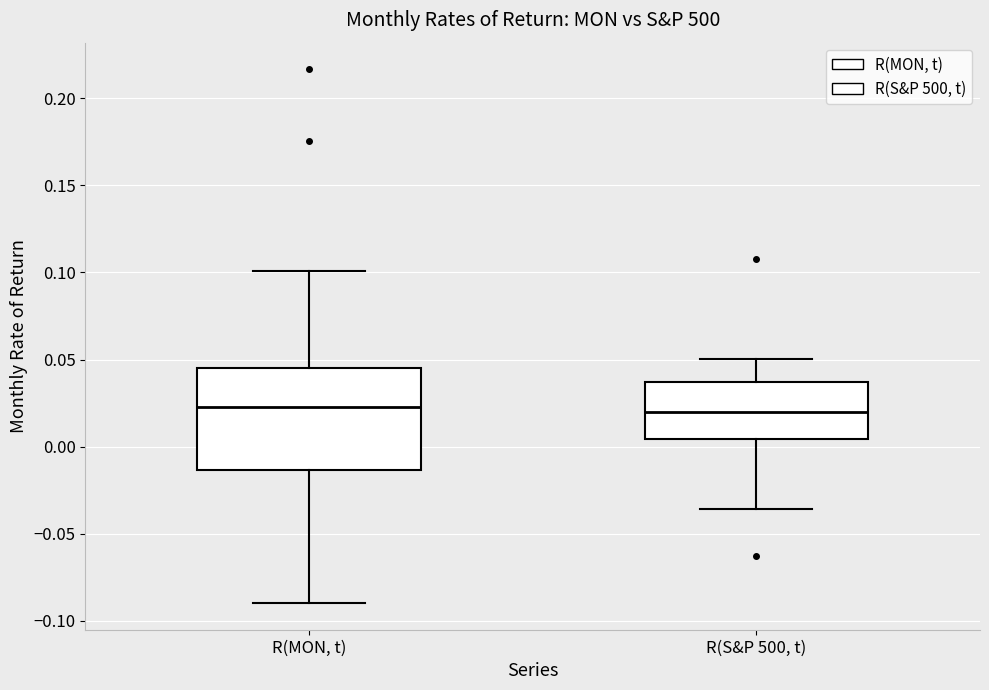

Reading left to right, transcribe this box plot: for each box, give where its median line is, the range the box spans, and where its two whiskers end, as read against the y-axis. The values are not printed on the chart, so give them approximately, as read against the axis.

R(MON, t): median 0.025, box -0.015 to 0.045, whiskers -0.090 to 0.100
R(S&P 500, t): median 0.020, box 0.005 to 0.035, whiskers -0.035 to 0.050